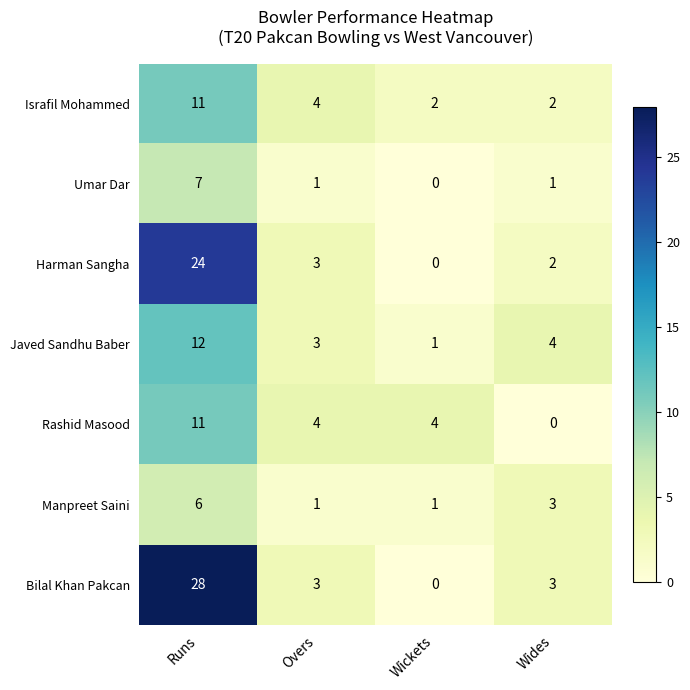

How many series are shown in this chart?

7